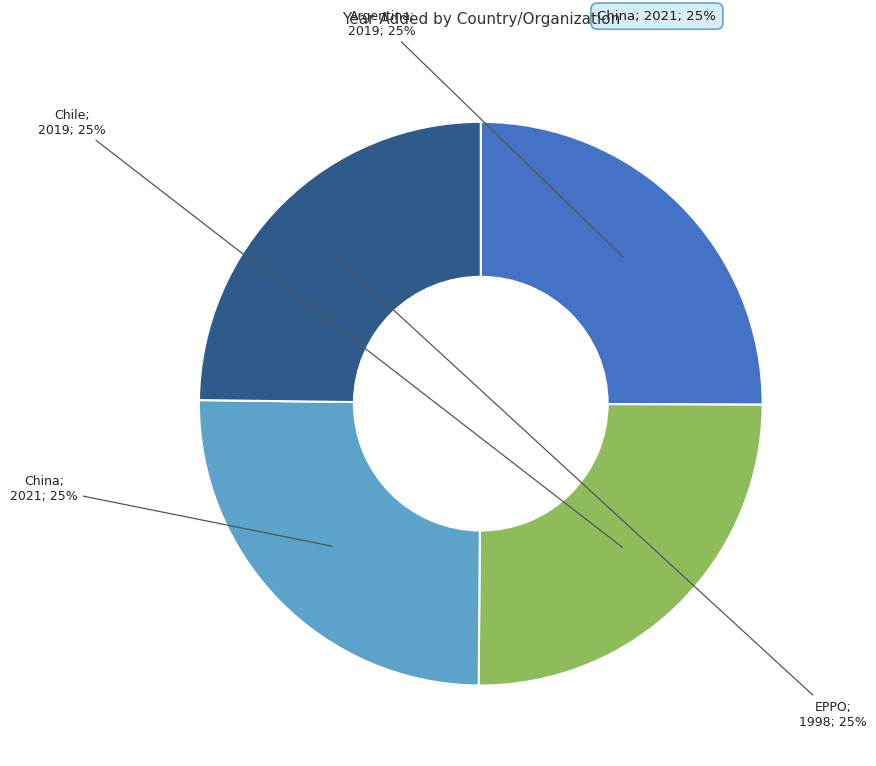

How many slices are in this pie chart?

4